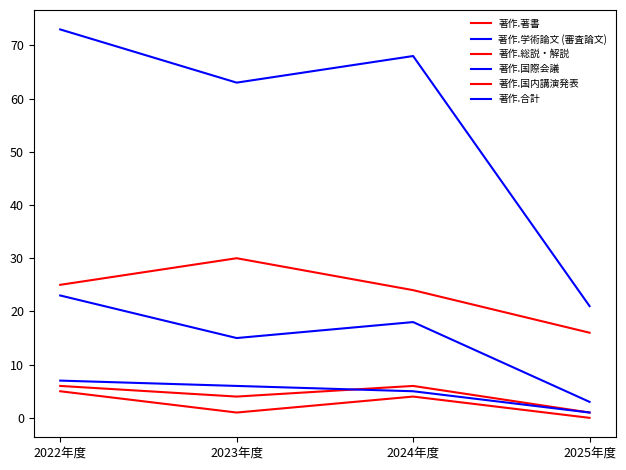

Between 2024年度 and 2025年度, which series saw the biggest shift?

著作.合計